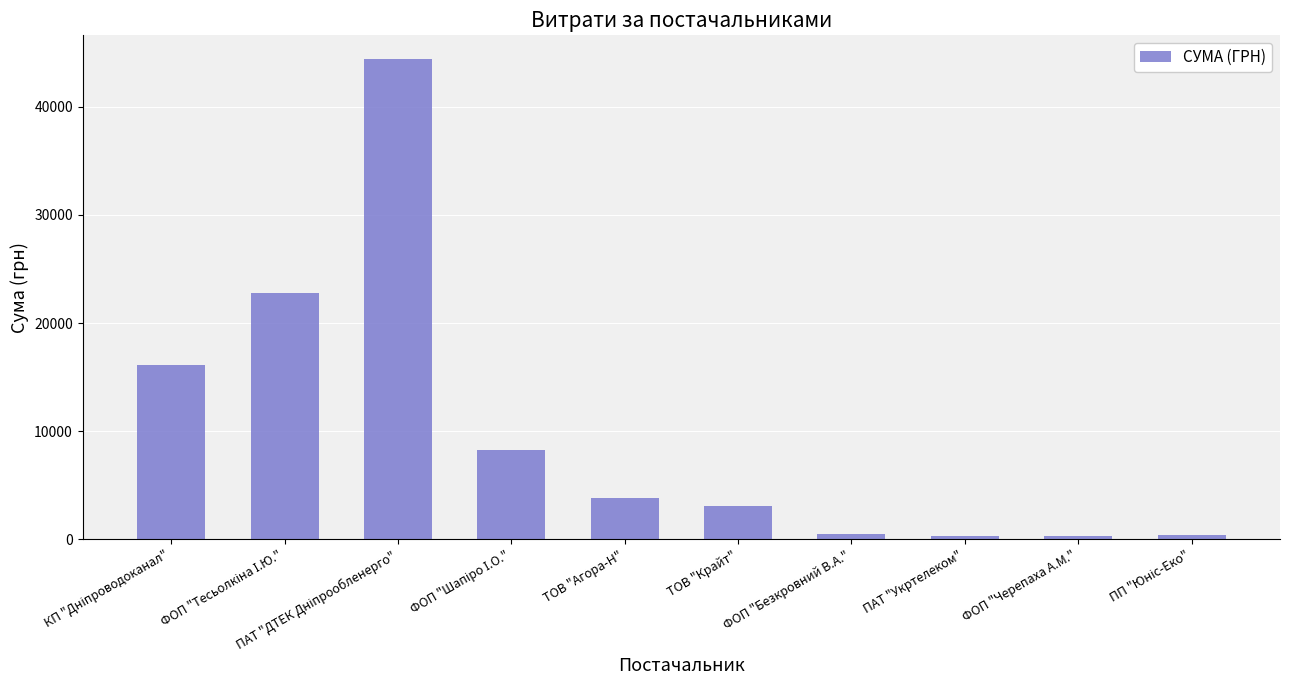

What is the change in value from ПАТ "Укртелеком" to ФОП "Черепаха А.М."?

+15.7